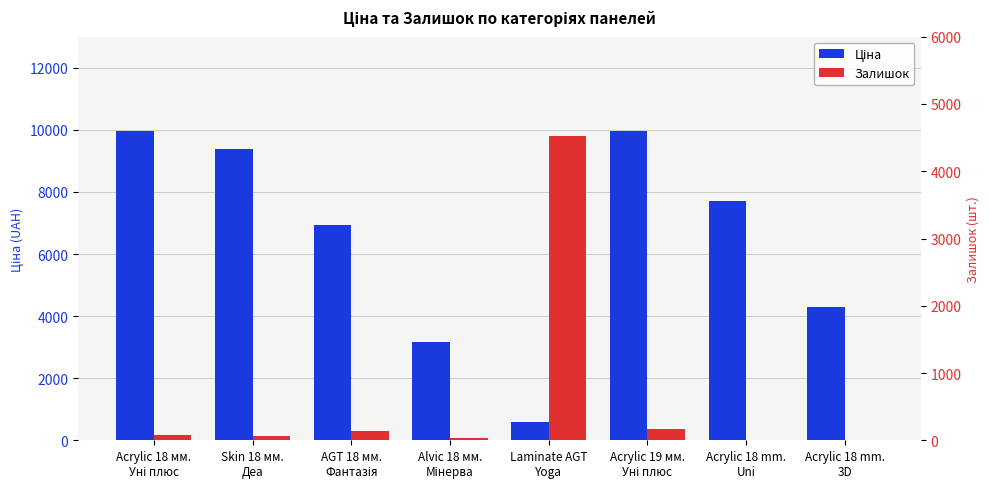

Where does the Ціна series first go above 7693?

Acrylic 18 мм.
Уні плюс